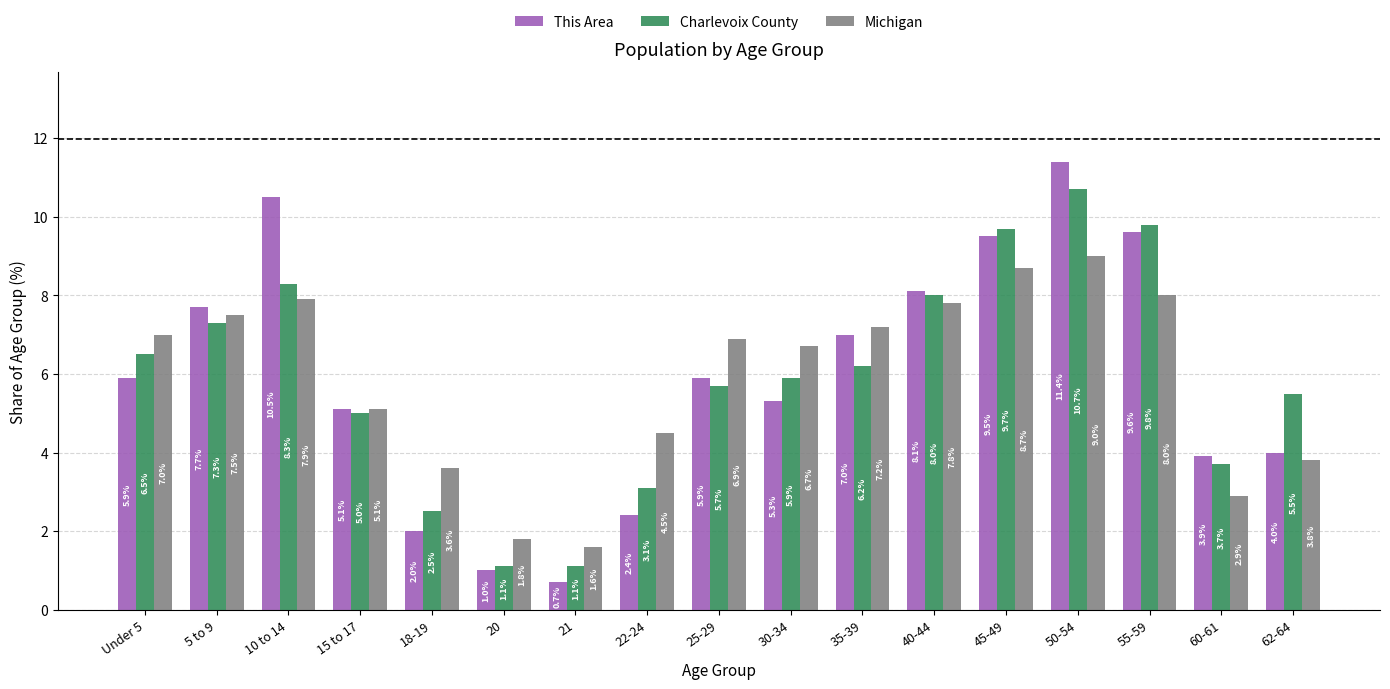

Which series has the widest spread of values?

This Area